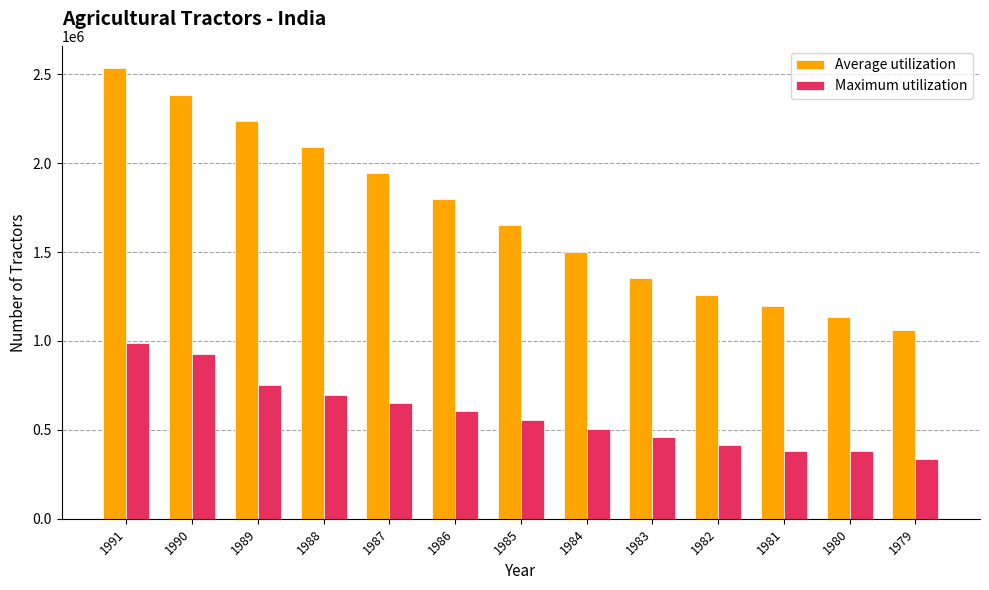

Which series has the largest range (max minus min)?

Average utilization